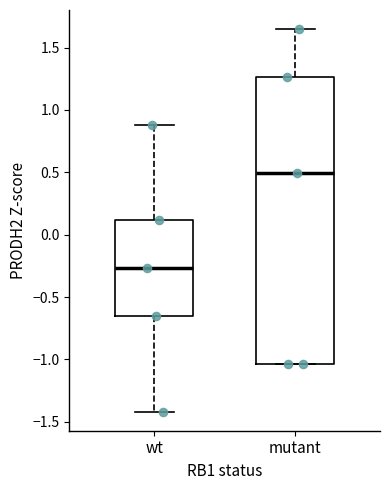

Reading left to right, transcribe this box plot: for each box, give where its median line is, the range the box spans, and where its two whiskers end, as read against the y-axis. The values are not printed on the chart, so give them approximately, as read against the axis.

wt: median -0.25, box -0.65 to 0.10, whiskers -1.40 to 0.90
mutant: median 0.50, box -1.05 to 1.25, whiskers -1.05 to 1.65